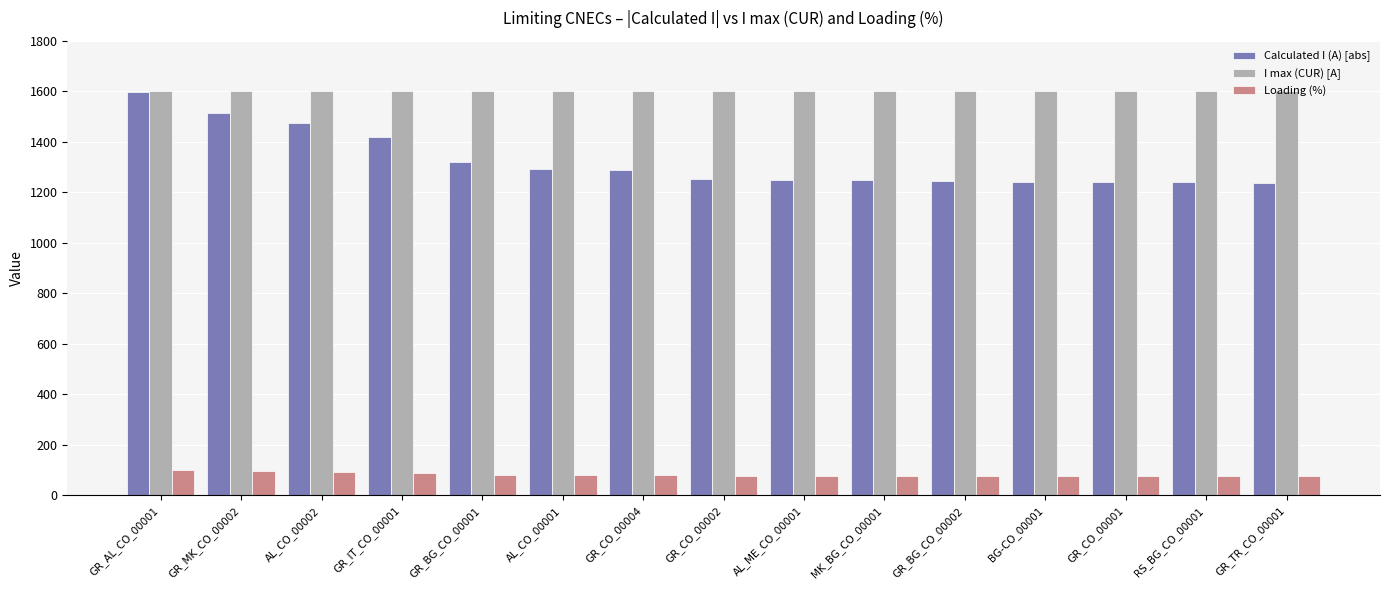

What are all the series names shown in the legend?

Calculated I (A) [abs], I max (CUR) [A], Loading (%)